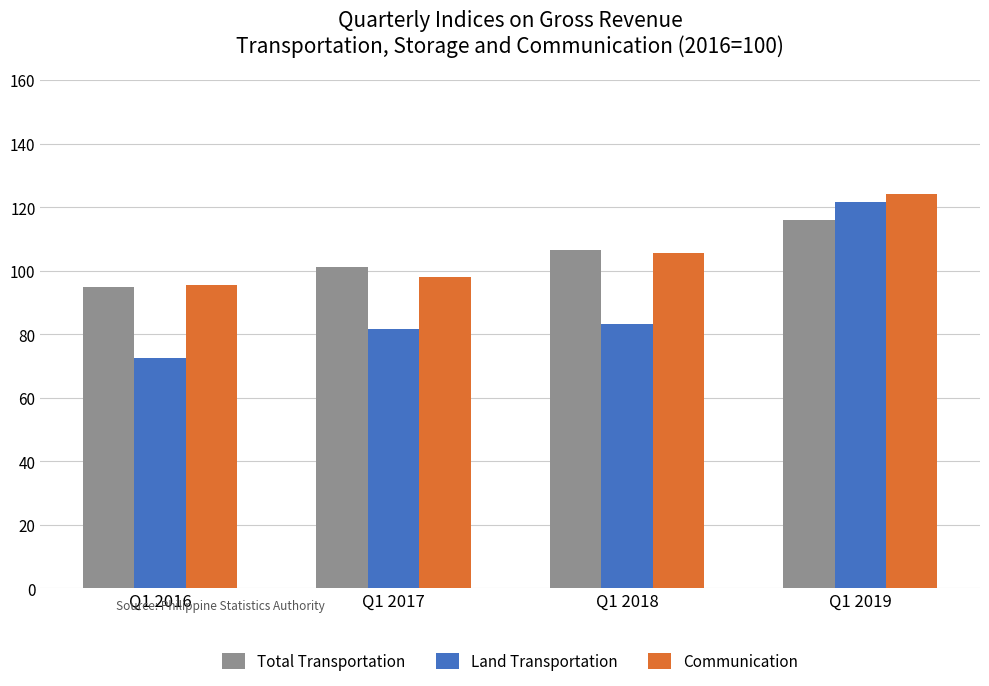

The Land Transportation series shows 121.5 at Q1 2019. True or false?

True